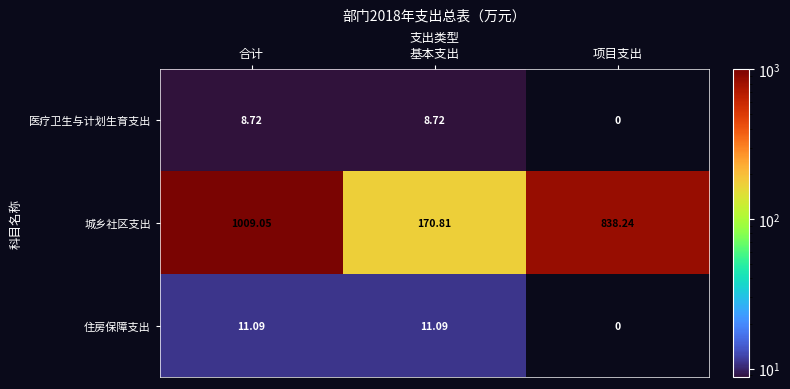

At which label is 医疗卫生与计划生育支出 closest to 4?

项目支出